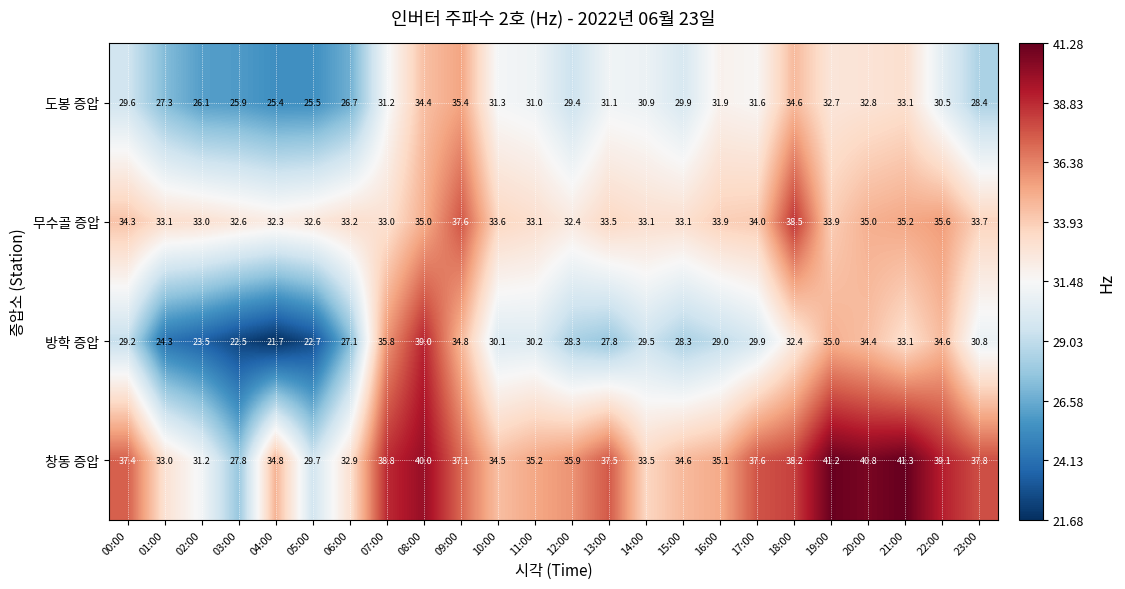

Which series has the largest total across all categories?

창동 증압